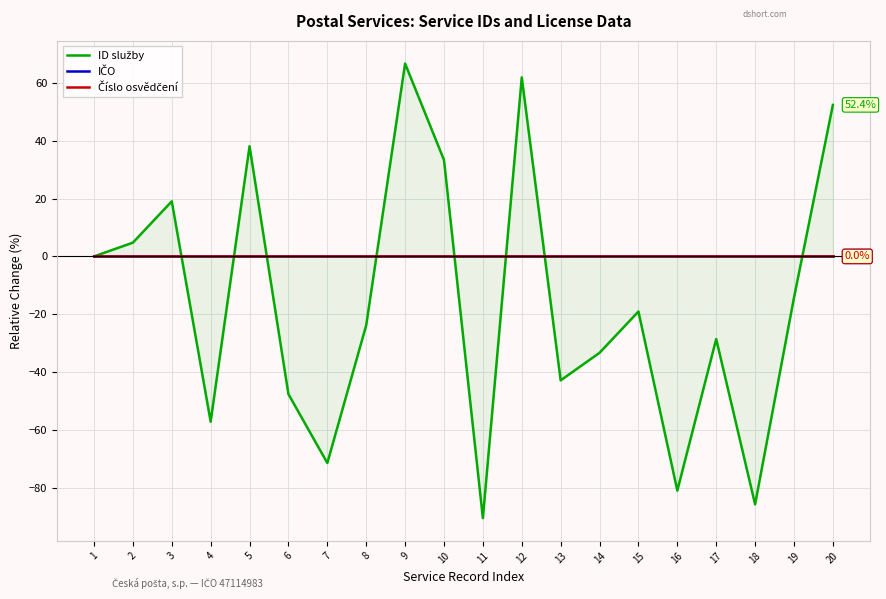

What is the value of the ID služby point at the 13th from the left?

-42.9